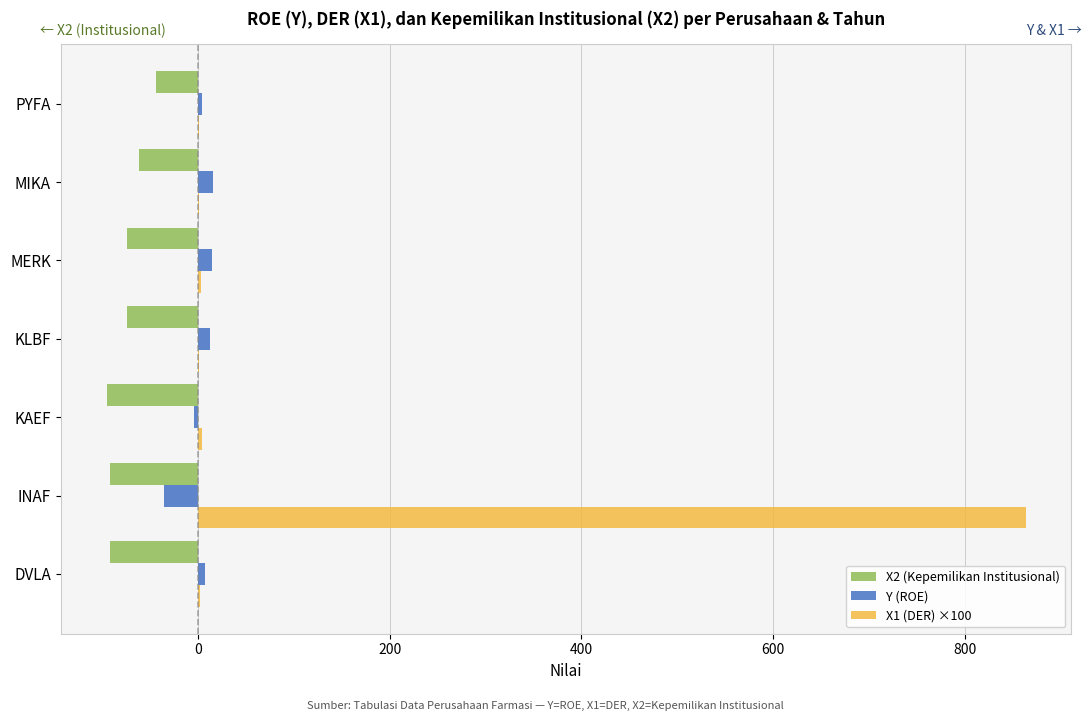

What is the greatest value displayed?

863.7